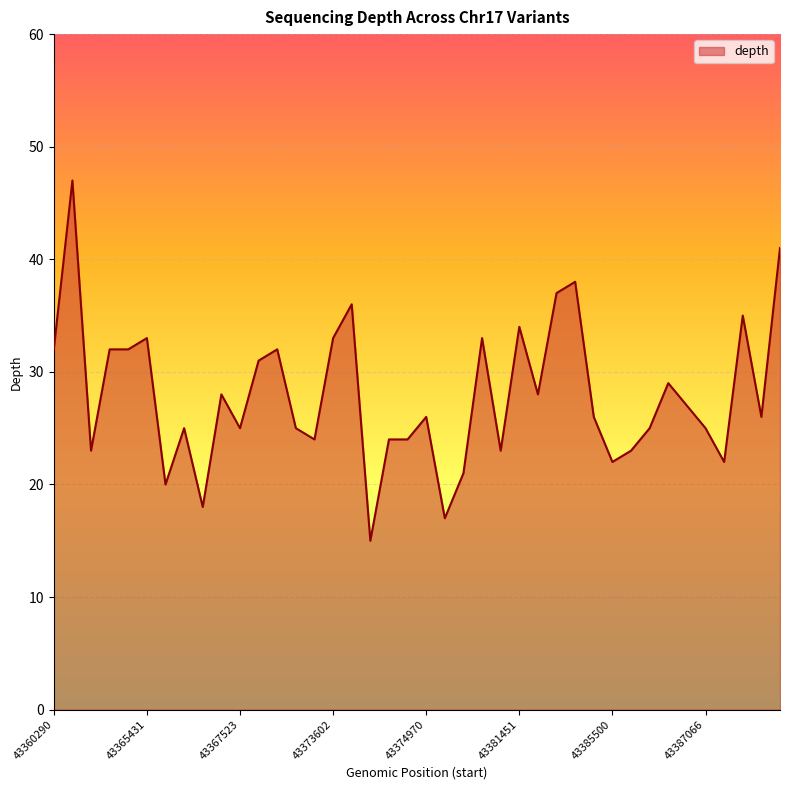

What is the average value?

28